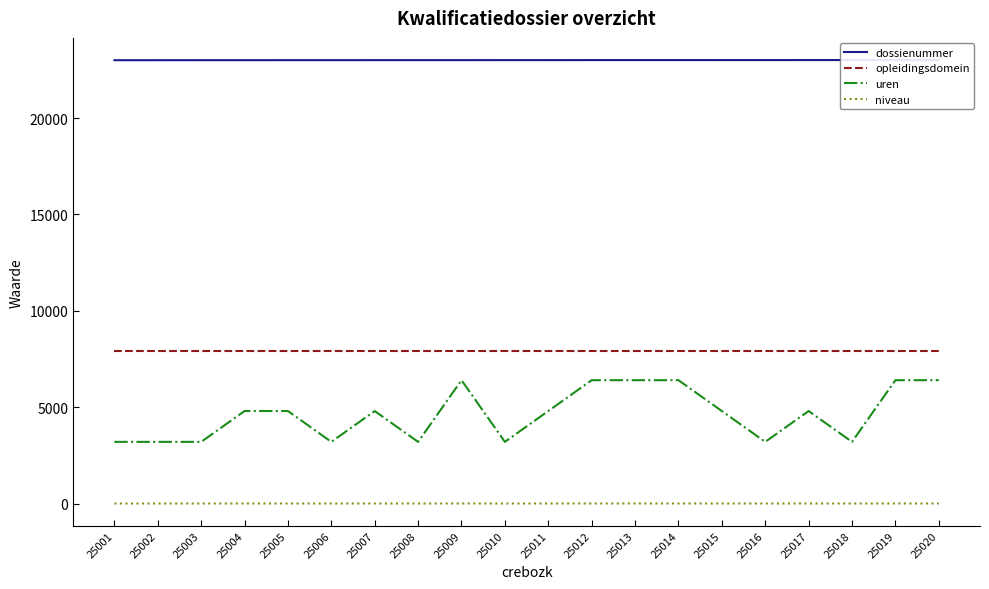

What is the difference between the maximum and minimum values in the uren series?

3200